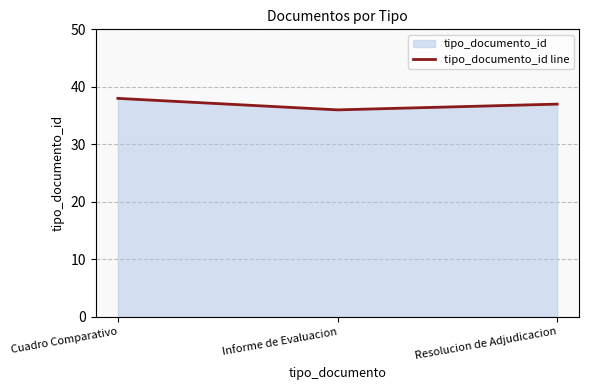

Reading right to left, list all the values displayed in this chart.

37	36	38